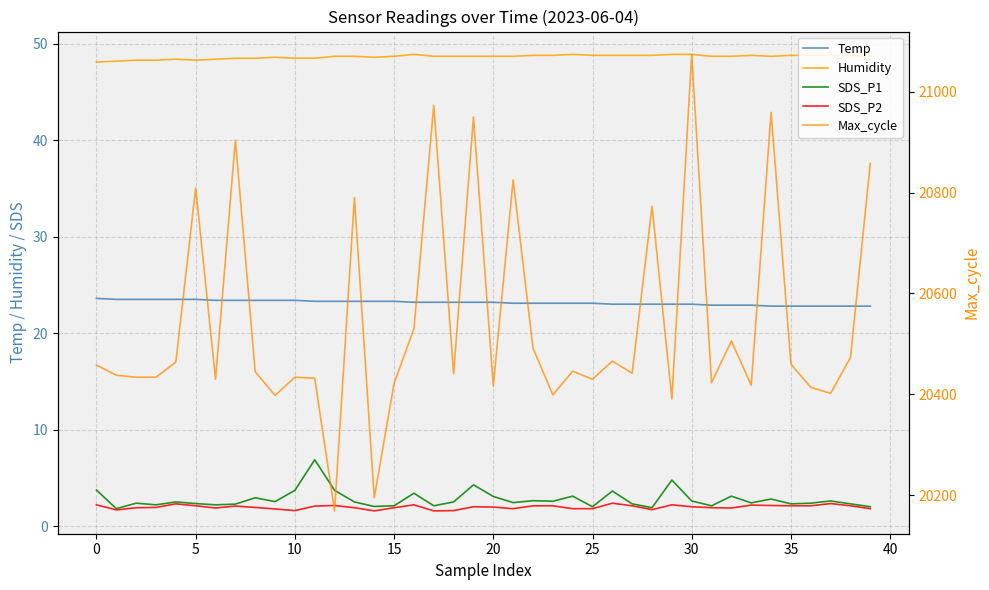

Between 17 and 16, which is larger?

17